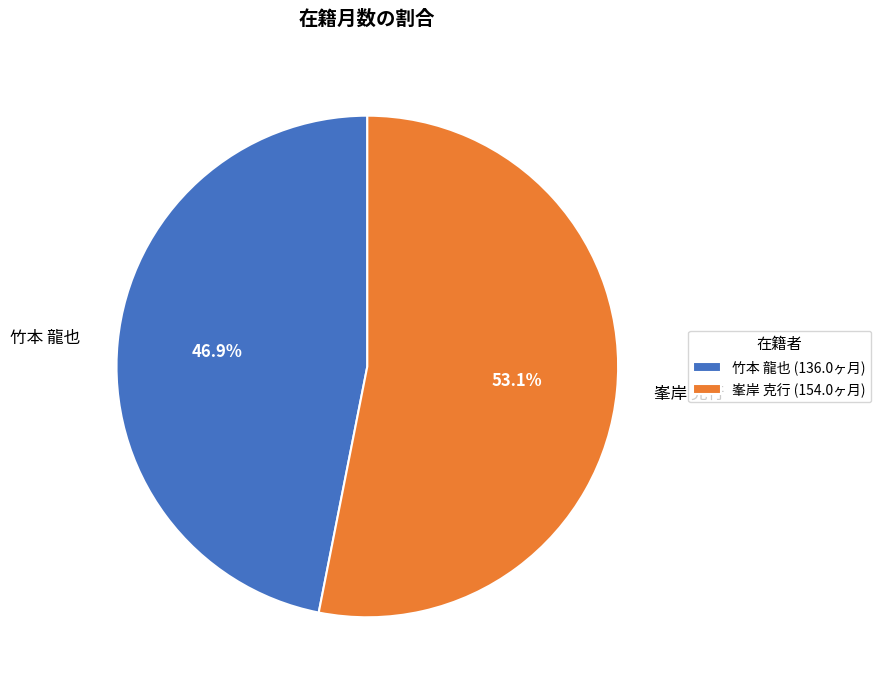

What percentage is the 竹本 龍也 slice, to the nearest percent?

47%